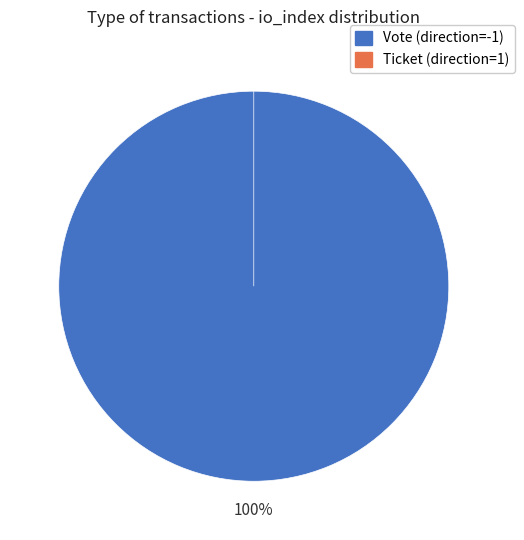

True or false: Ticket (direction=1) accounts for 0% of the total.

True